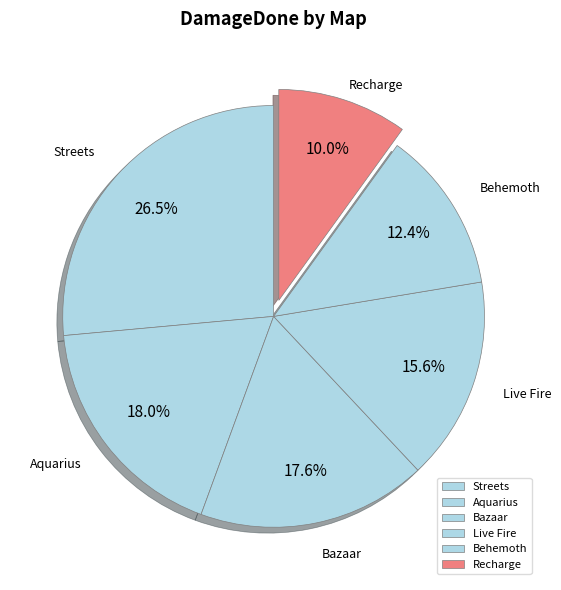

To the nearest percent, what is the difference between the largest and smallest slice percentages?

16%